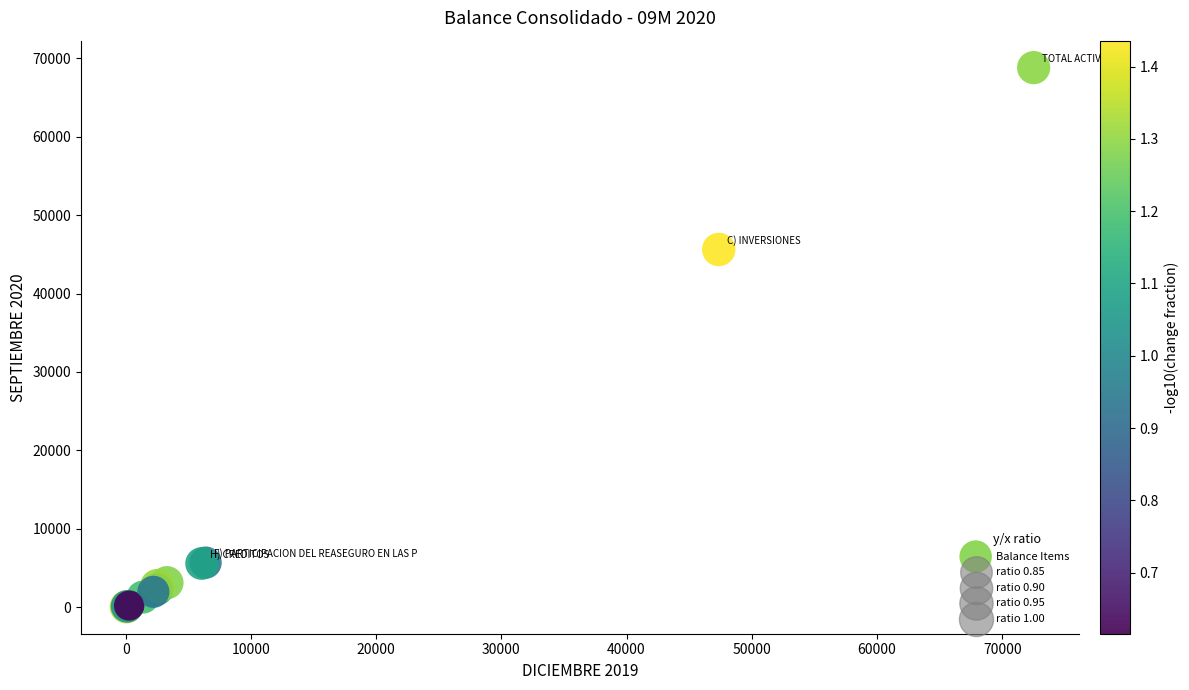

What Y value in the scatter plot is closest to 34437?

45627.0